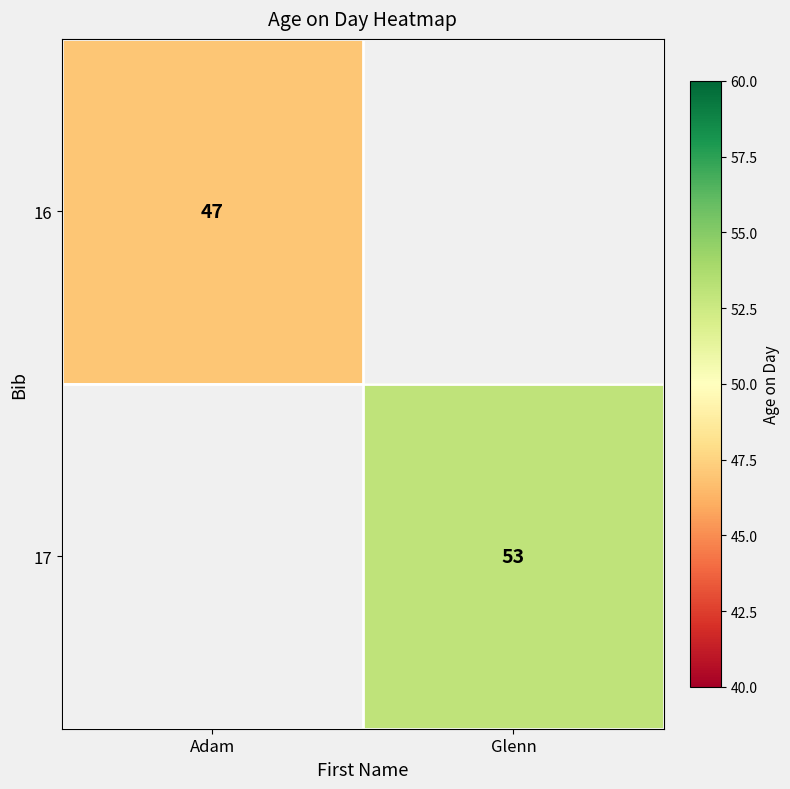

At how many categories does at least one series exceed 51?

1